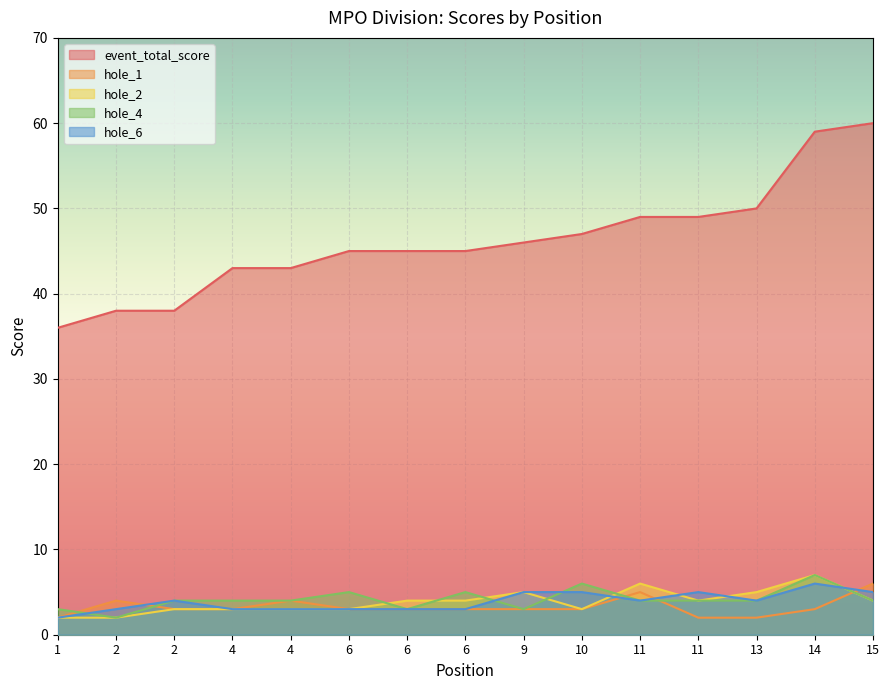

What is the total value across all series at 10?

64